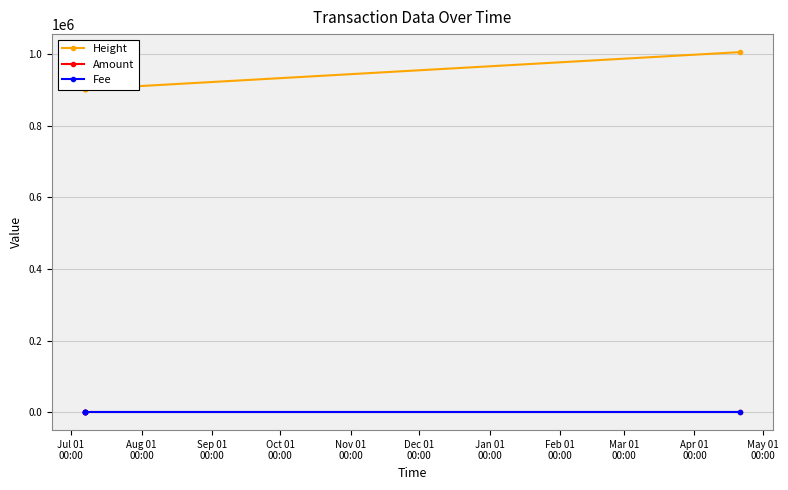

True or false: Fee has more than 2 interior local peaks.

False